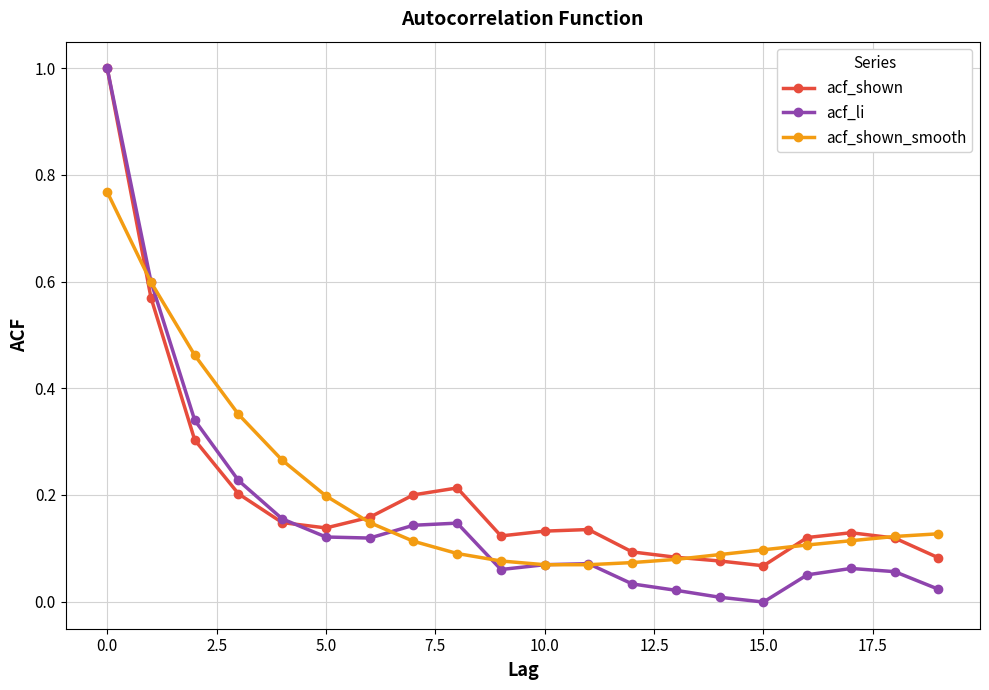

Which series has the widest spread of values?

acf_li